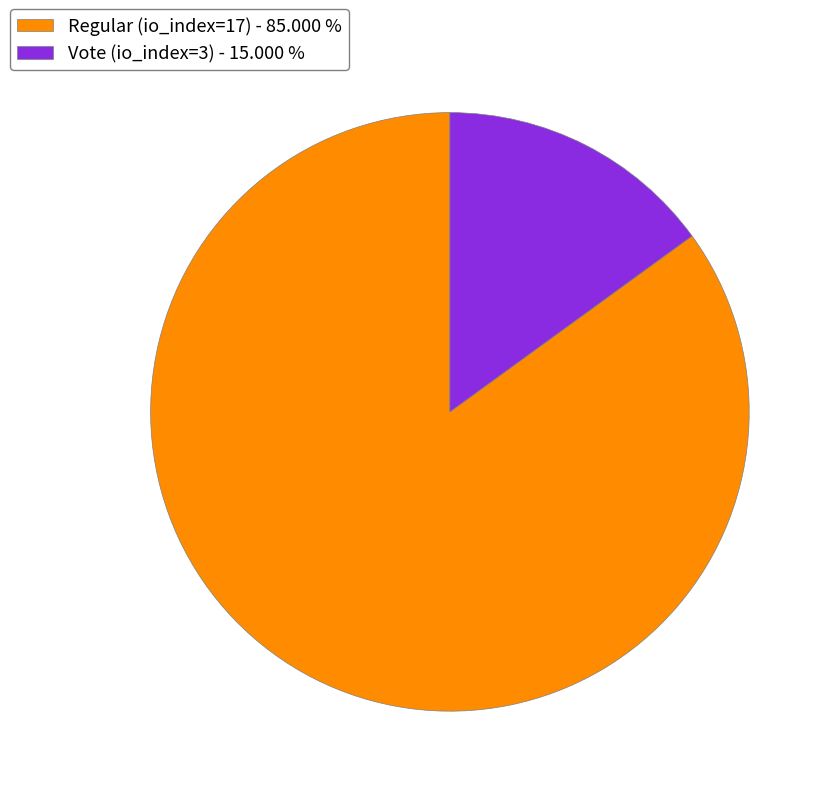

True or false: Regular (io_index=17) accounts for 95% of the total.

False